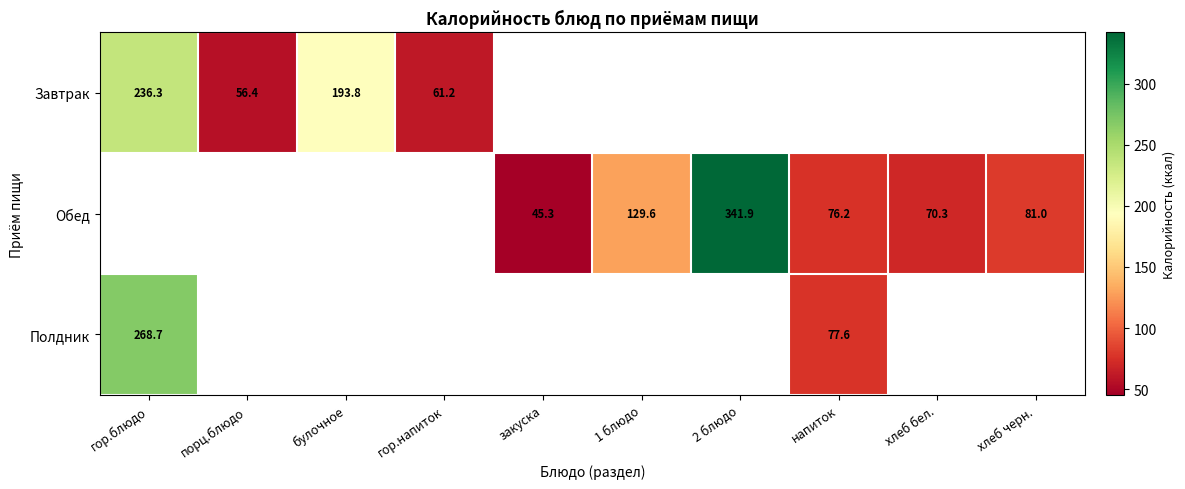

What is the minimum value shown in the chart?

45.3